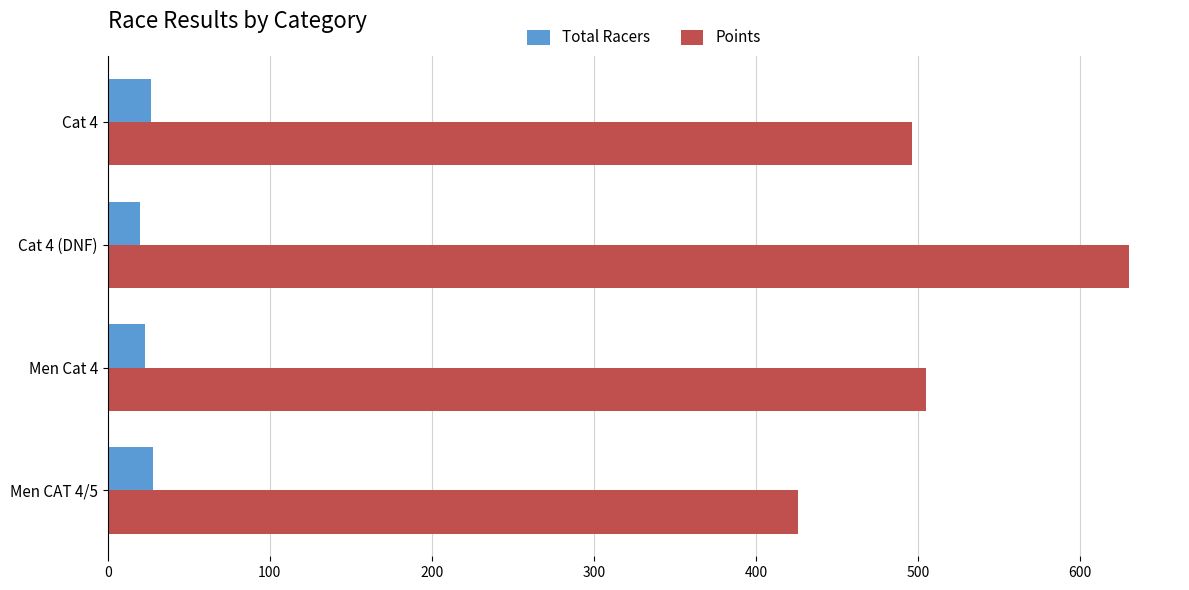

What is the sum of the Total Racers values at Cat 4 (DNF) and Cat 4?

47.0